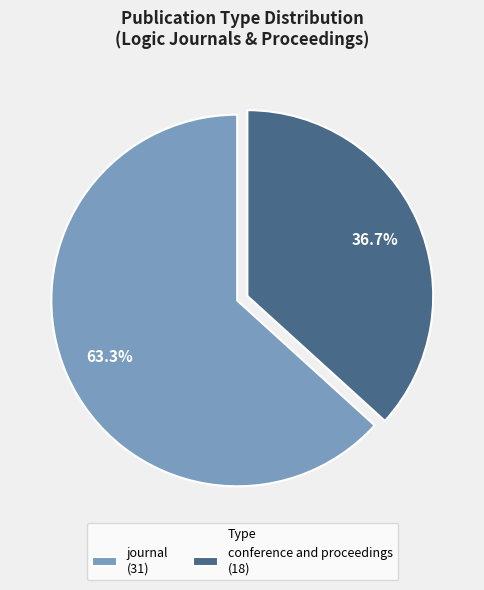

Rank the categories by value from highest to lowest.

journal, conference and proceedings